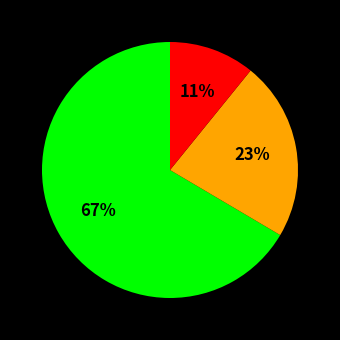

Is there any slice that represents more than half of the pie?

Yes